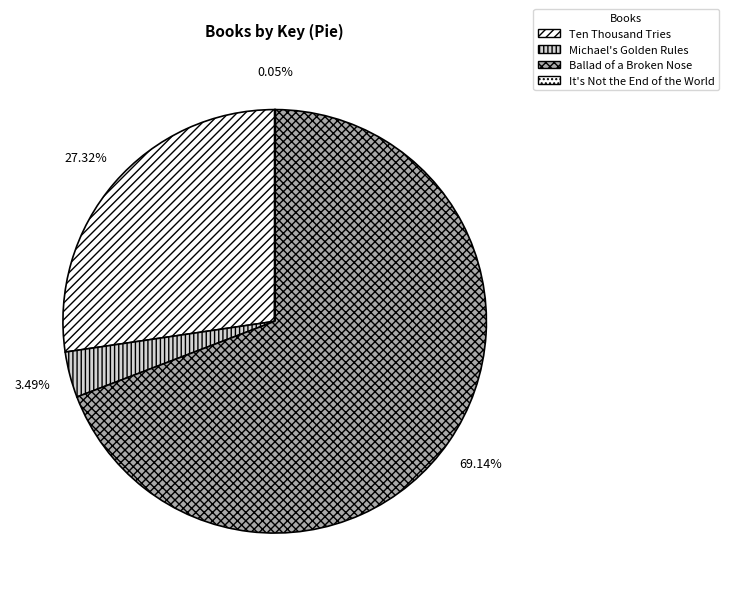

What is the change in value from Ten Thousand Tries to Ballad of a Broken Nose?

+266354515